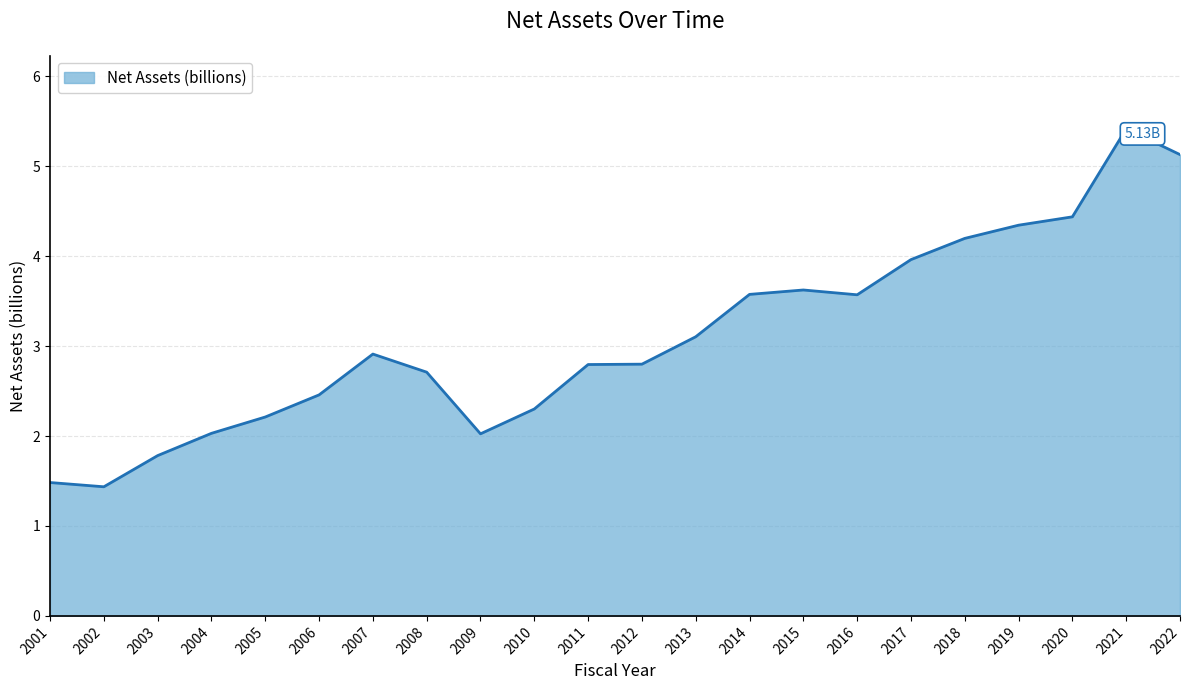

What is the smallest value displayed?

1.4